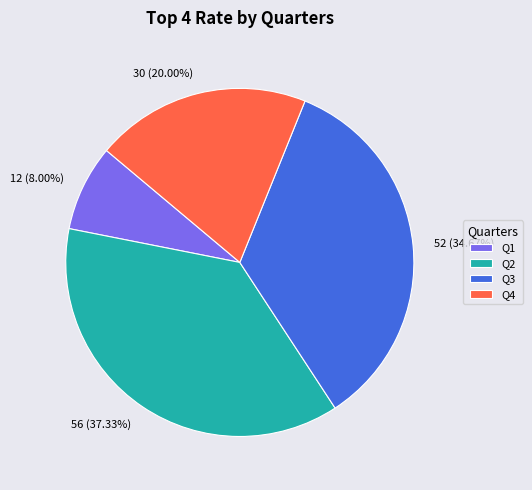

Is it true that Q1 is 1% of the pie?

False